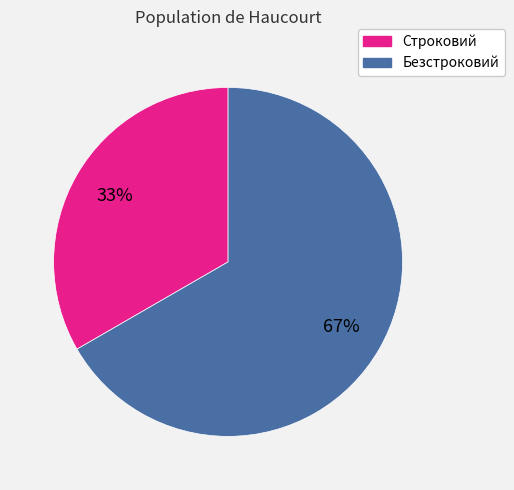

To the nearest percent, what percentage of the pie is Безстроковий?

67%